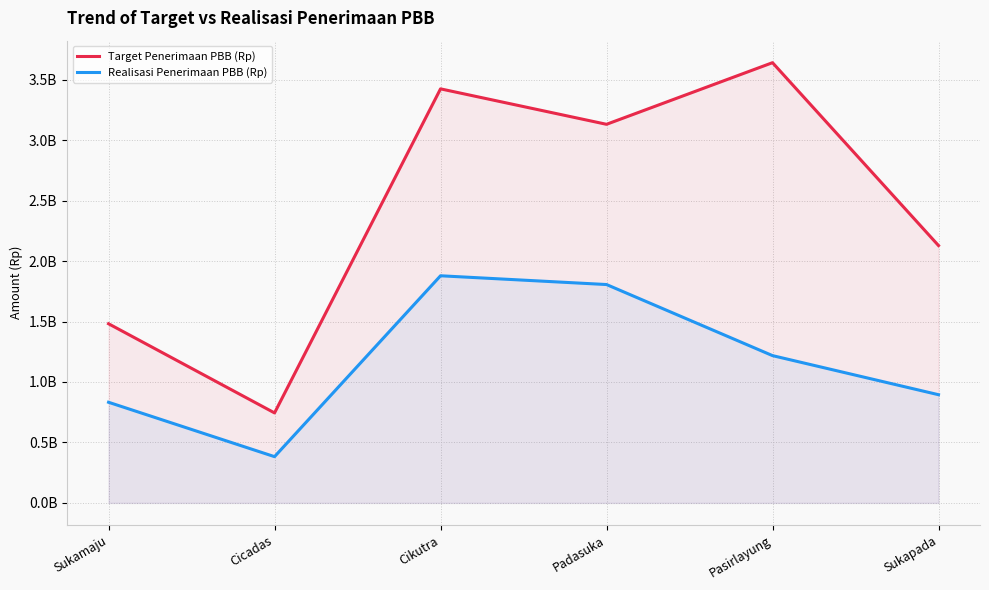

True or false: Target Penerimaan PBB (Rp) has more than 2 points higher than both neighbors.

False